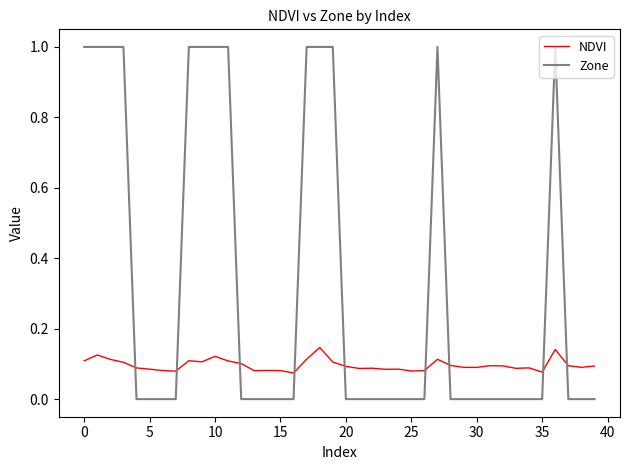

Which series has the widest spread of values?

Zone